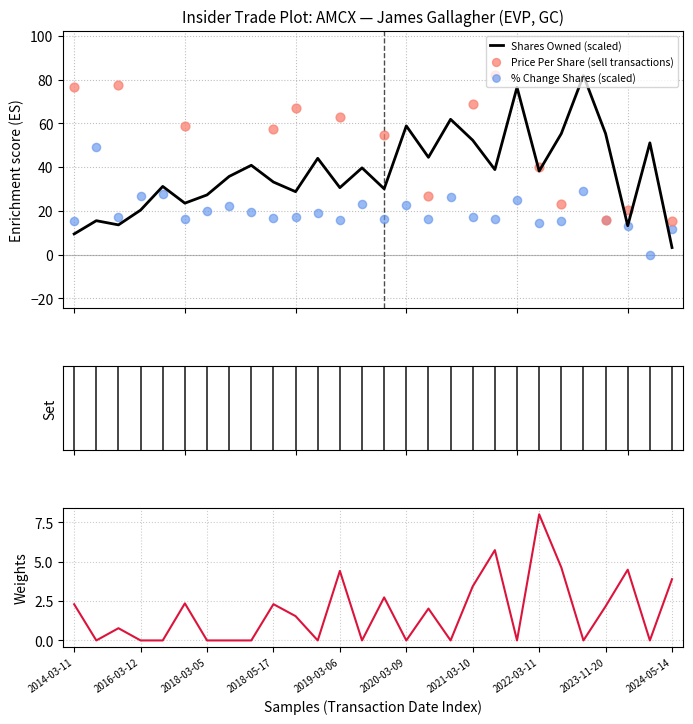

At how many categories does at least one series exceed 28?

21